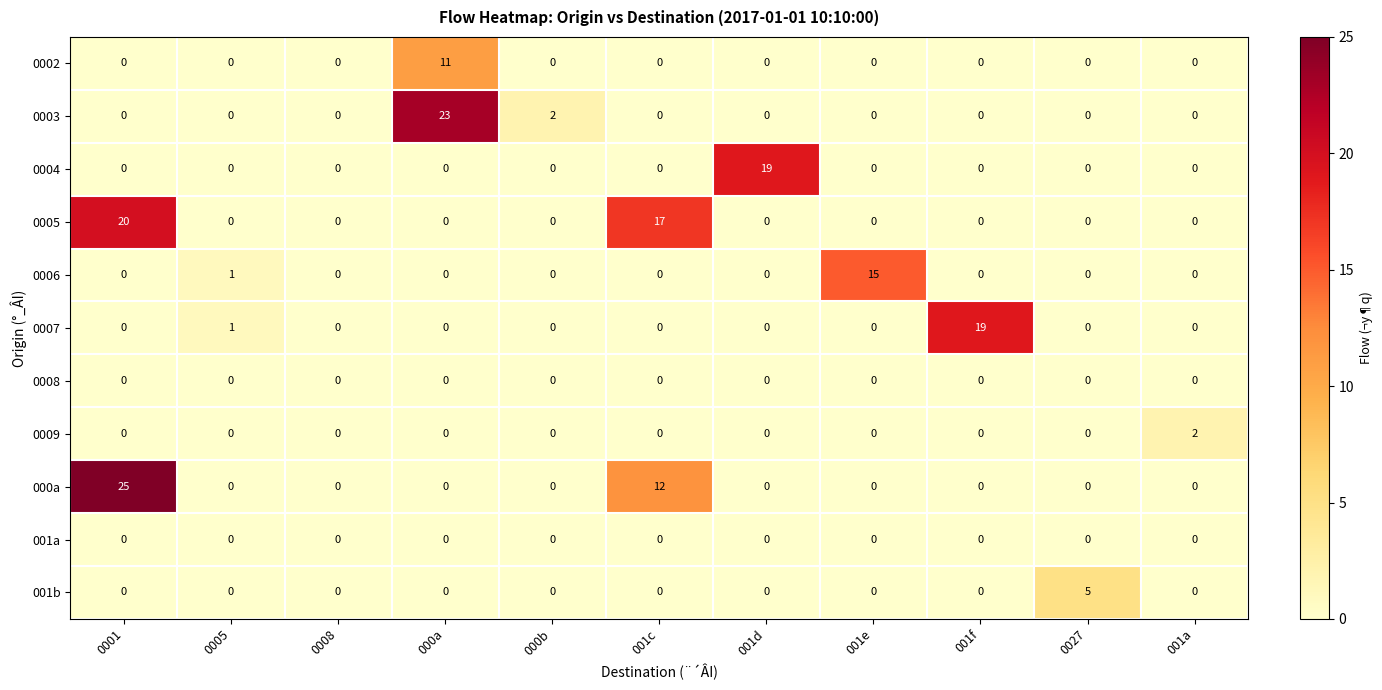

At which category is the sum across all series the highest?

0001